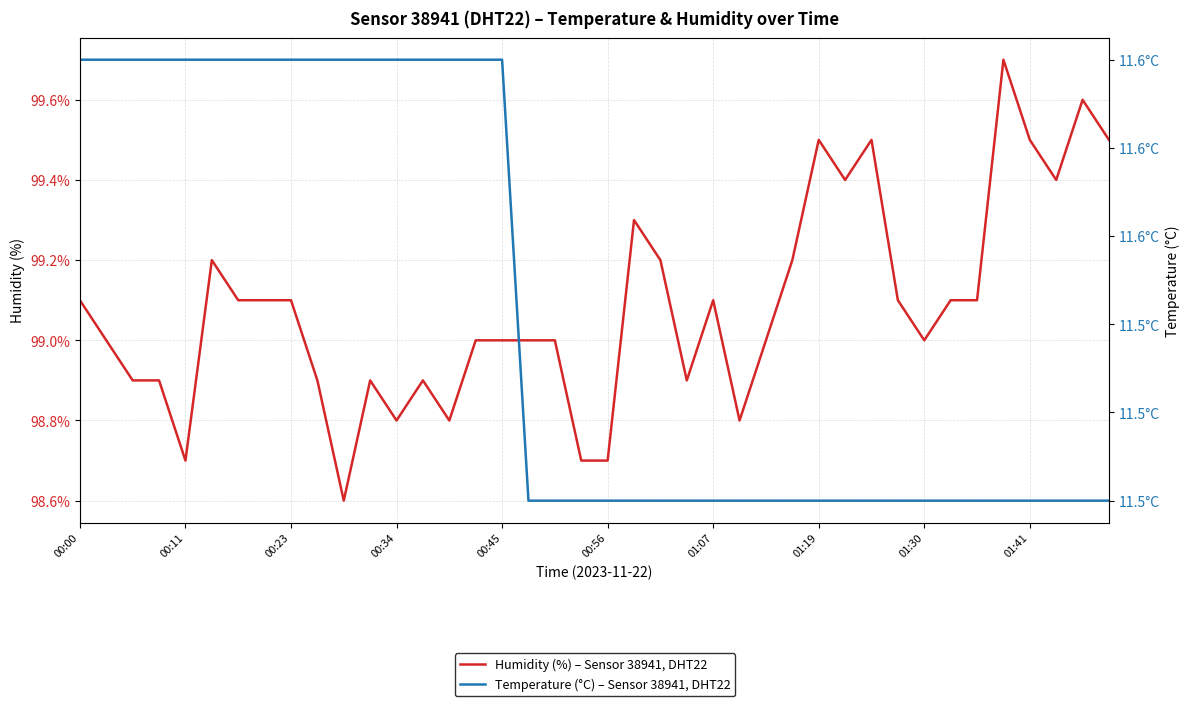

True or false: Temperature (°C) – Sensor 38941, DHT22 and Humidity (%) – Sensor 38941, DHT22 cross at least once.

False